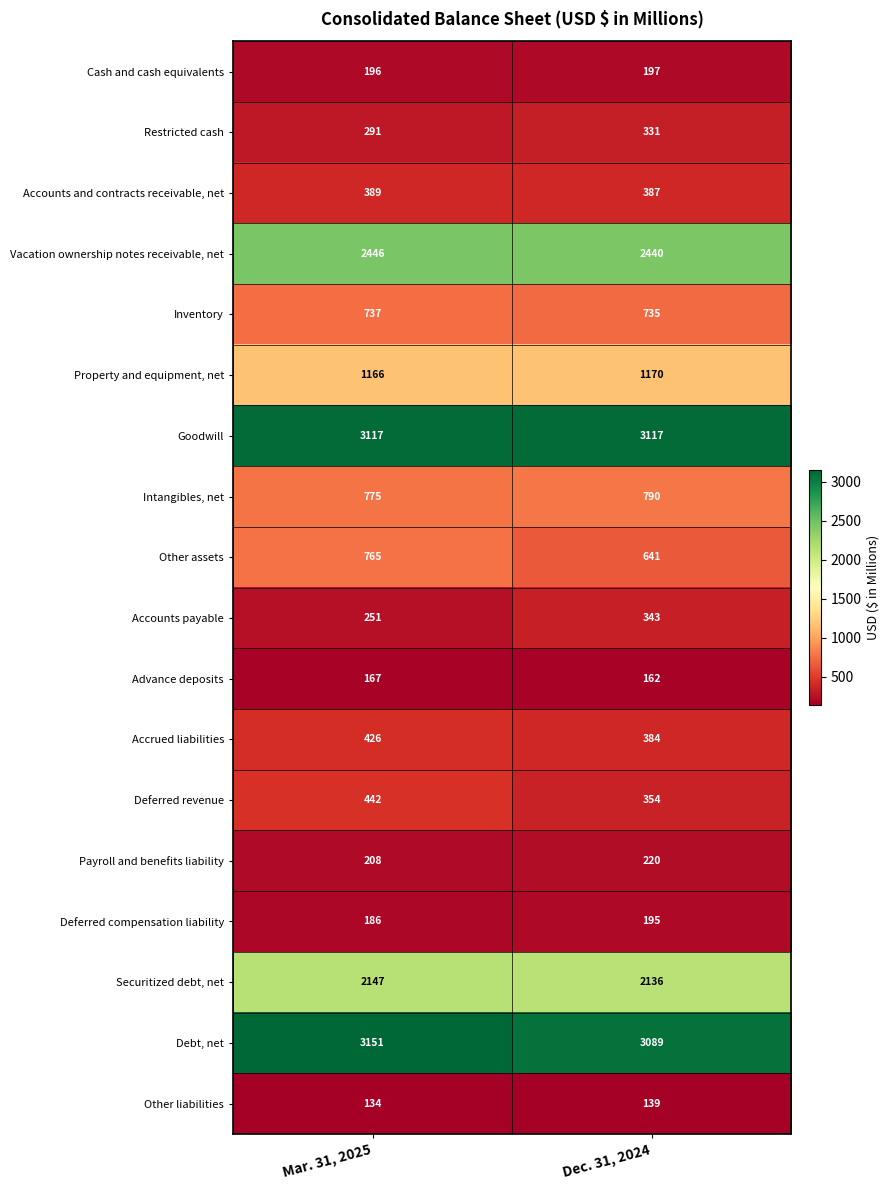

What is the highest value of the Deferred compensation liability series?

195